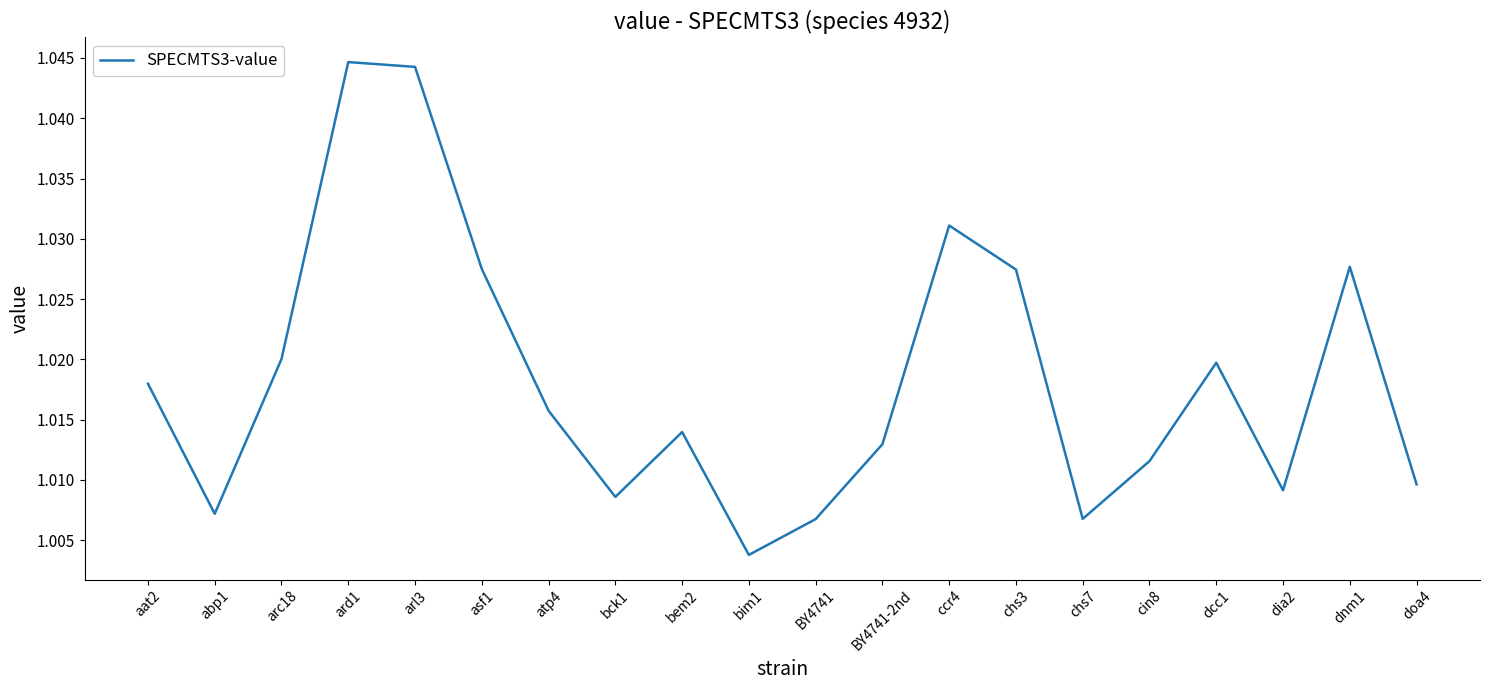

Count the number of data series in this chart.

1